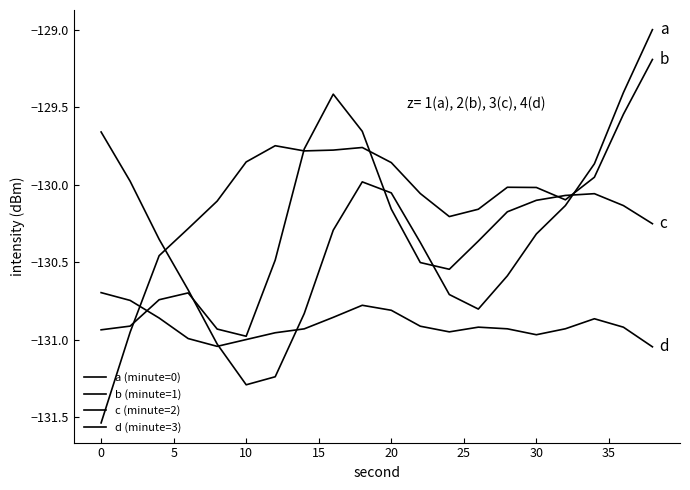

Which series has the widest spread of values?

b (minute=1)